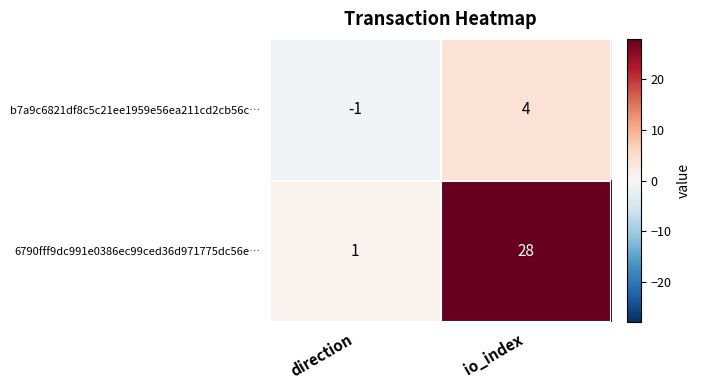

Which label corresponds to the smallest value in the chart?

direction